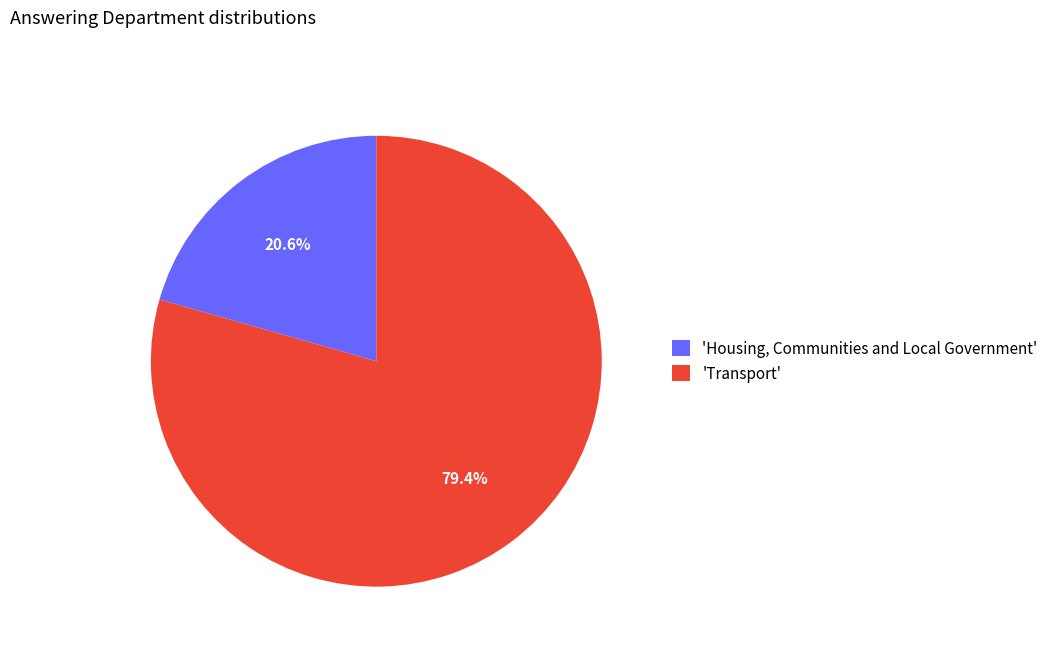

Which category has the smallest portion of the pie?

'Housing, Communities and Local Government'